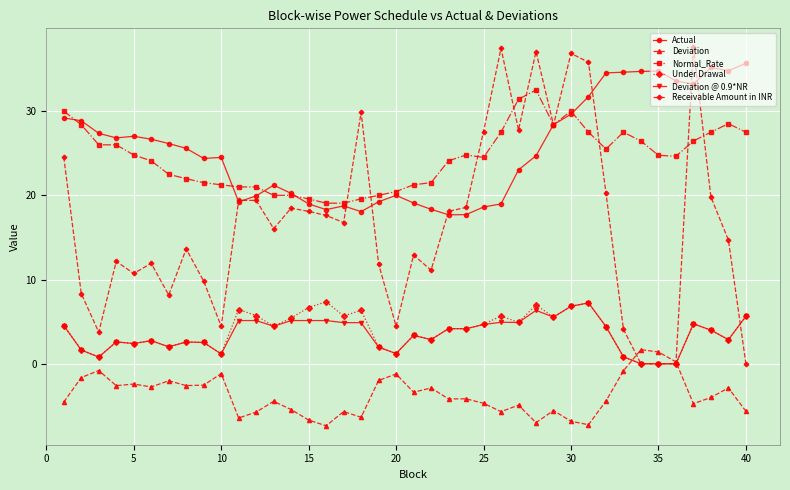

True or false: Under Drawal has more than 1 interior local peaks.

True